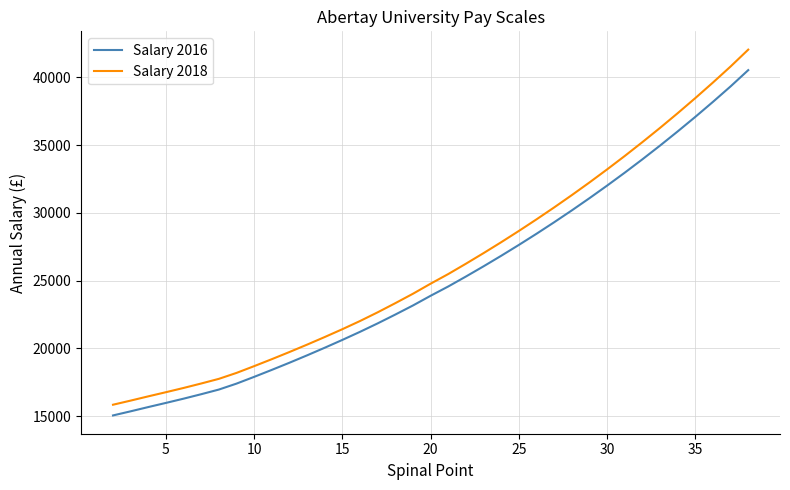

Rank the series by their average value, from highest to lowest.

Salary 2018, Salary 2016